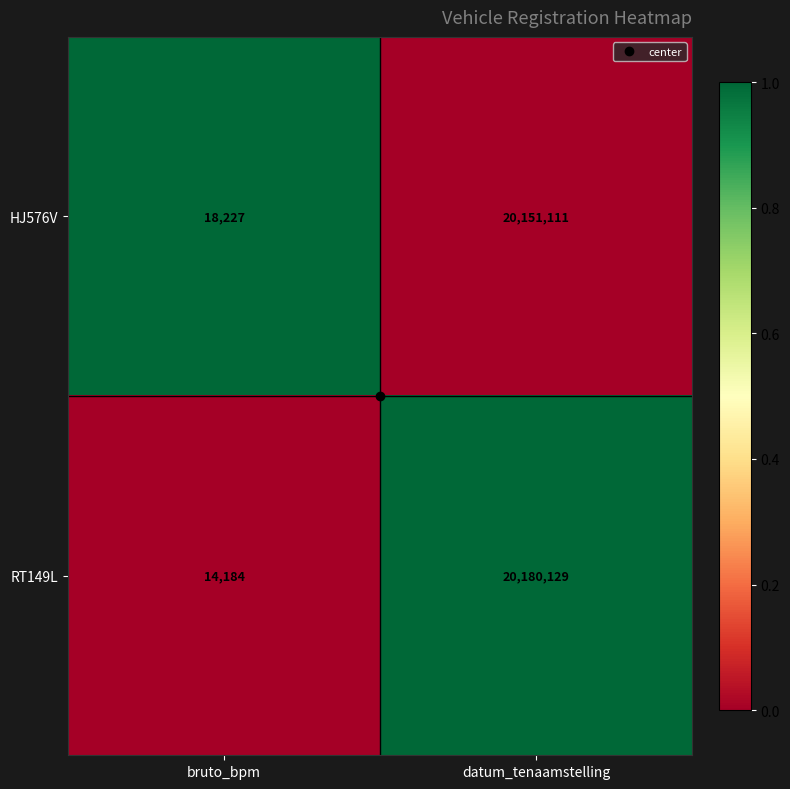

Between bruto_bpm and datum_tenaamstelling, which series saw the biggest shift?

RT149L